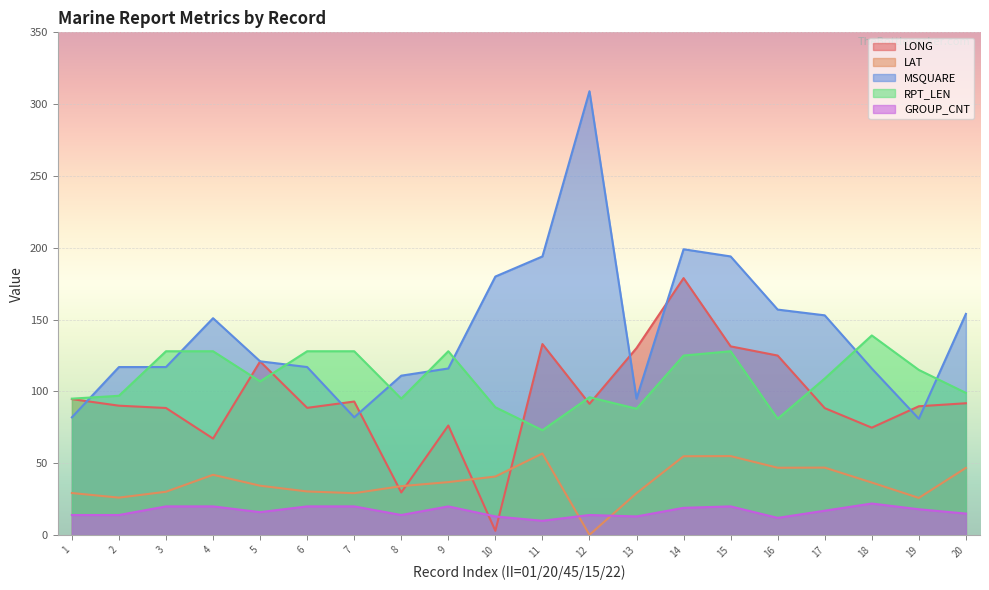

Rank the categories by LAT value from highest to lowest.

11, 15, 14, 17, 16, 20, 4, 10, 9, 18, 5, 8, 6, 3, 1, 7, 13, 2, 19, 12